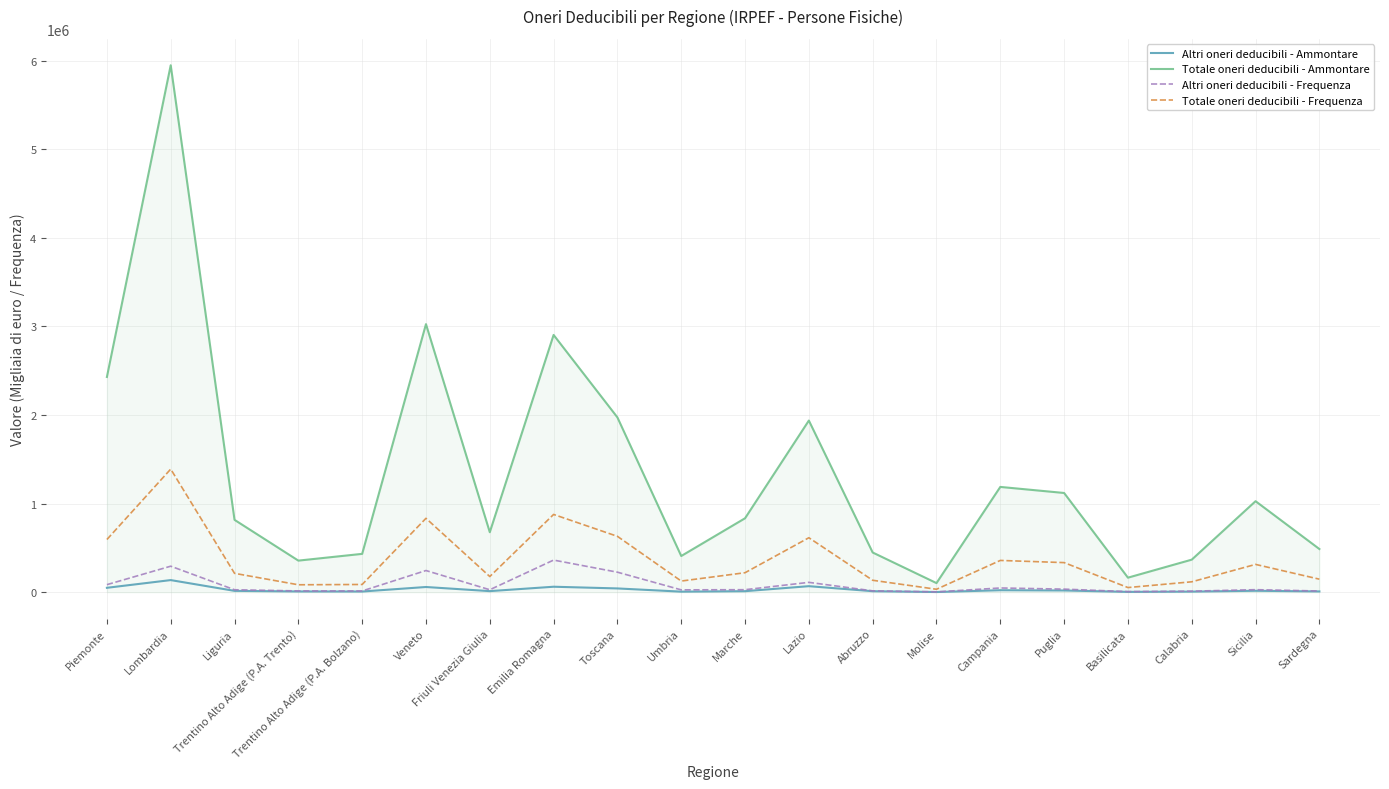

List the series in order of their peak value, highest first.

Totale oneri deducibili - Ammontare, Totale oneri deducibili - Frequenza, Altri oneri deducibili - Frequenza, Altri oneri deducibili - Ammontare